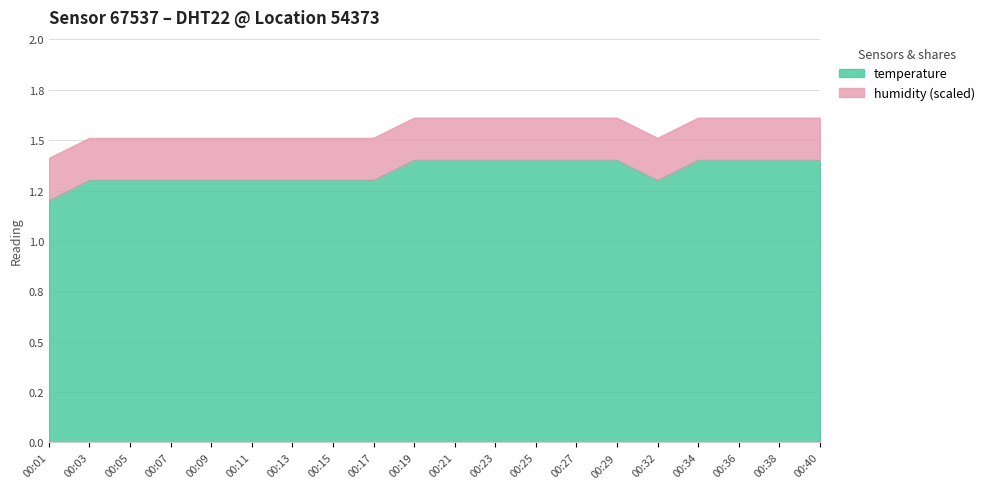

True or false: the data shows 0.6 at 00:40.

False